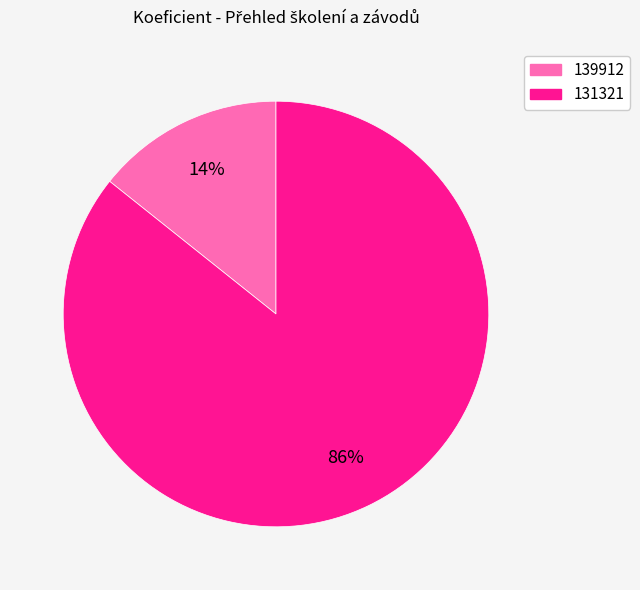

How many segments does this pie chart have?

2